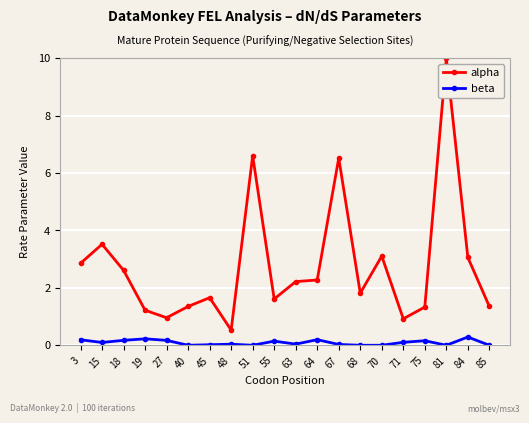

True or false: alpha has more than 0 points higher than both neighbors.

True